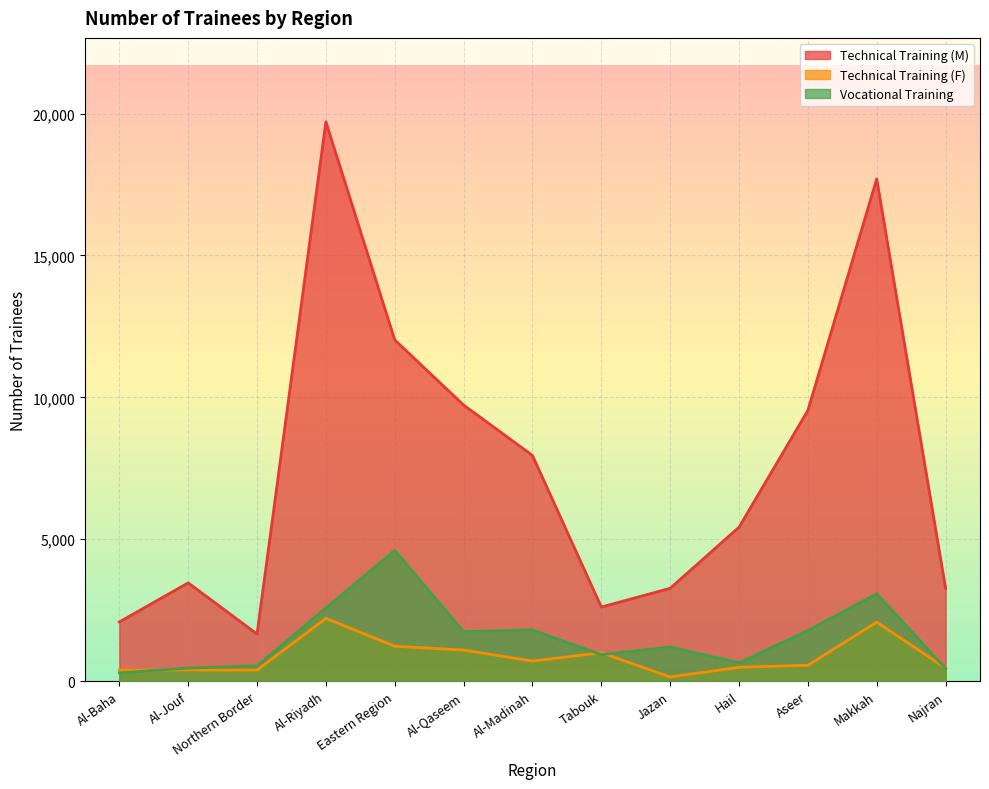

Which series changed the most between Al-Madinah and Hail?

Technical Training (M)